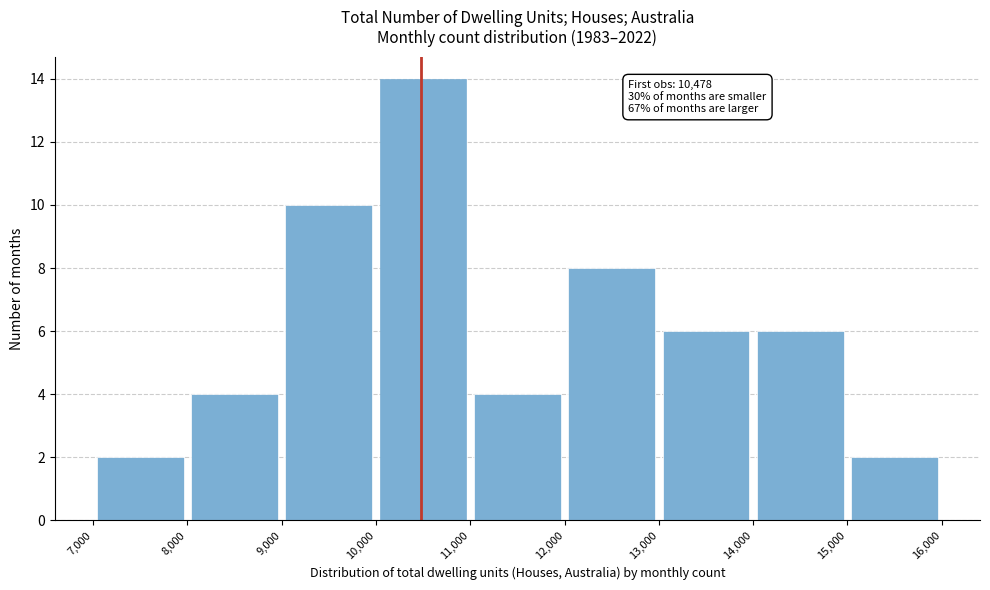

Which range on the x-axis has the tallest bar?

10,000 to 11,000